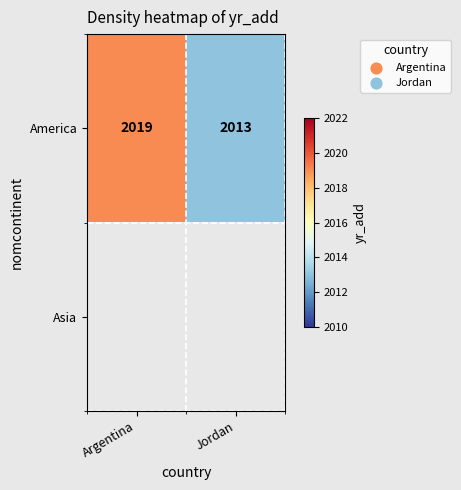

What is the difference between the maximum and minimum values in the America series?

6